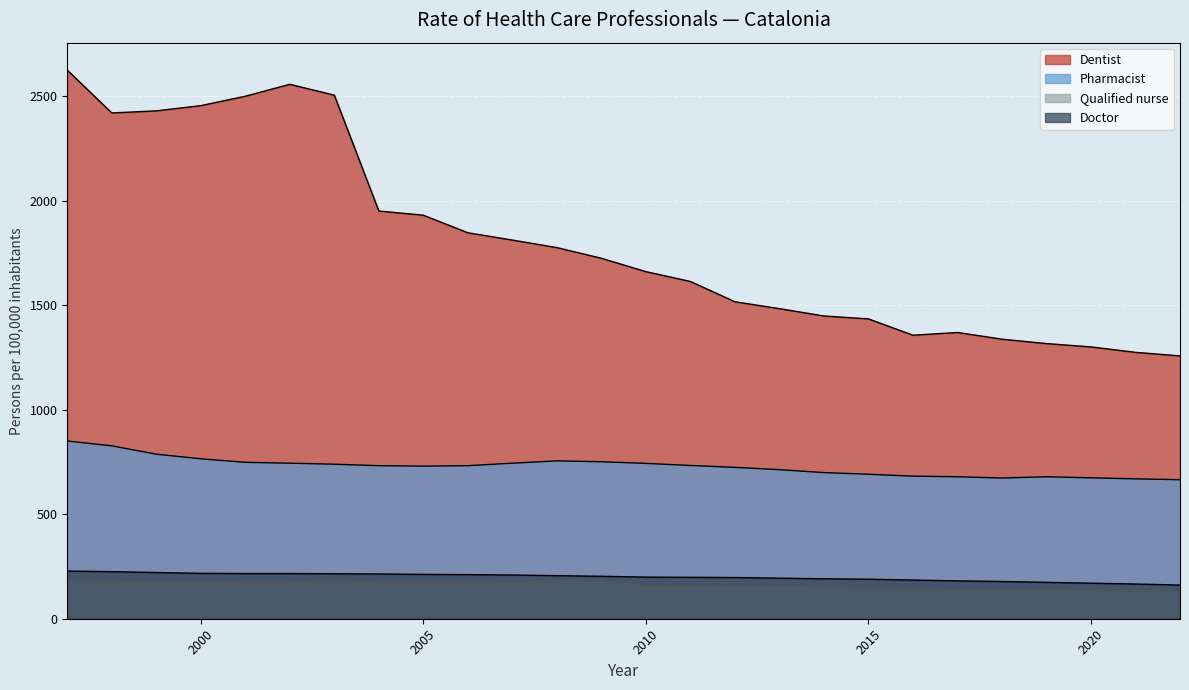

True or false: Pharmacist has more than 1 interior local peaks.

True